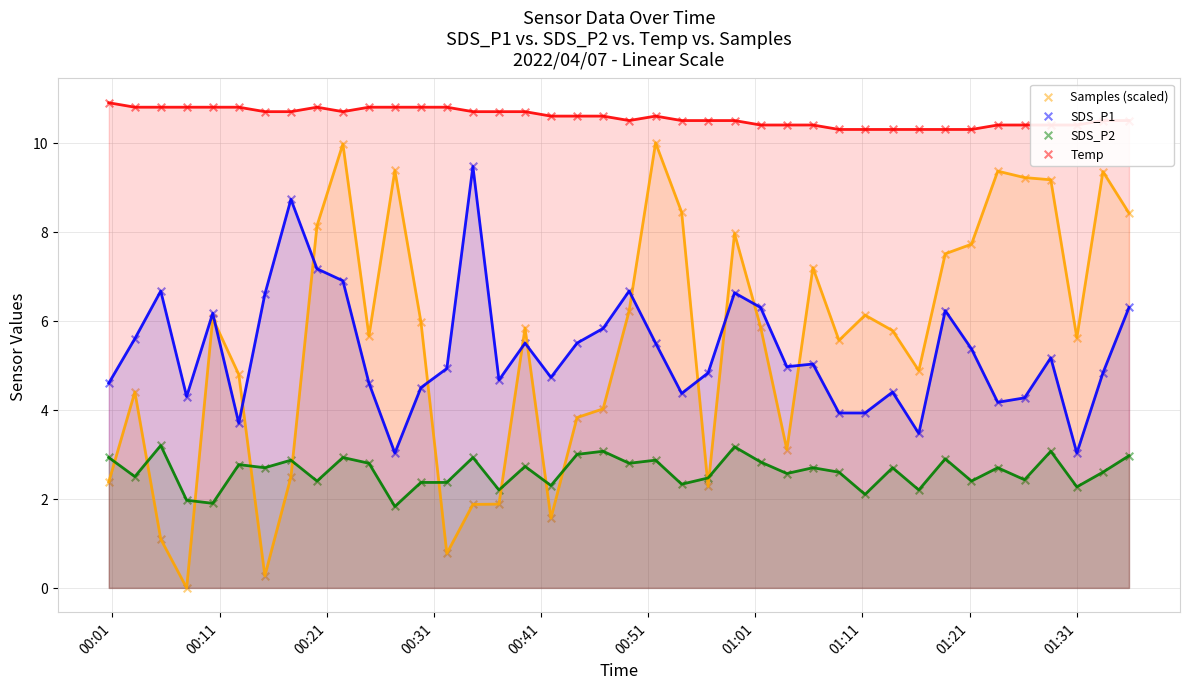

What are all the series names shown in the legend?

Samples (scaled), SDS_P1, SDS_P2, Temp